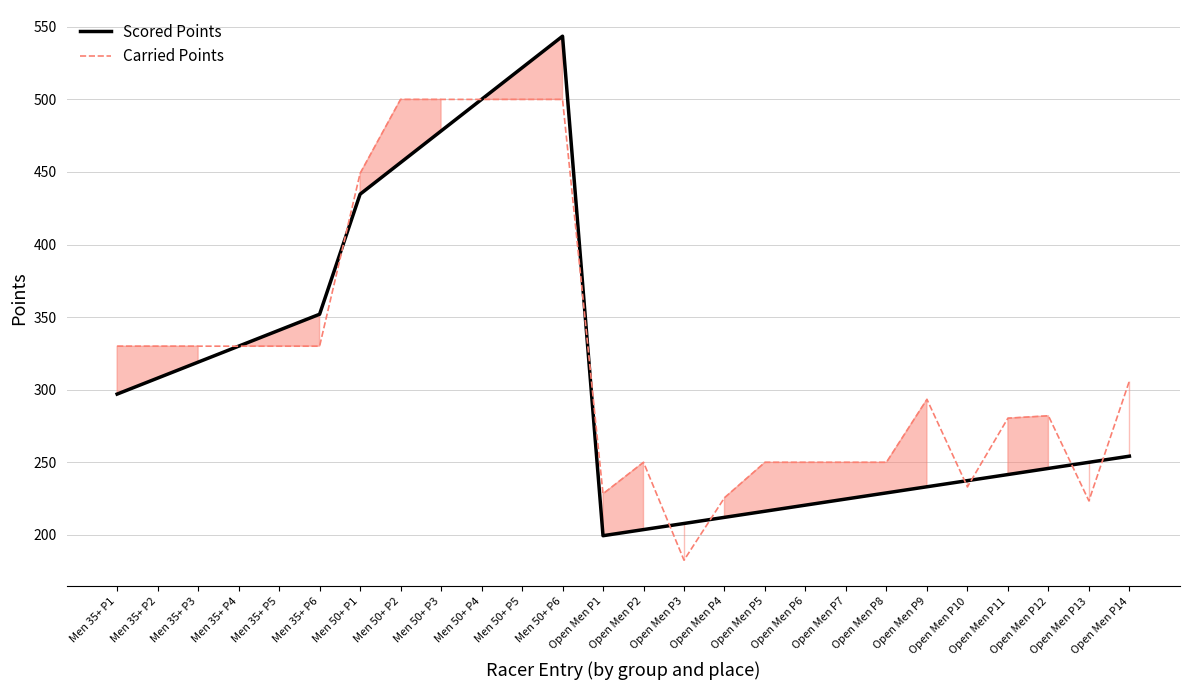

Reading right to left, extract all data points from this chart.

Scored Points: 254.2	250.0	245.8	241.6	237.4	233.2	228.9	224.7	220.5	216.3	212.1	207.9	203.7	199.4	543.5	521.8	500.0	478.2	456.5	434.7	352.0	341.0	330.0	319.0	308.0	297.0
Carried Points: 306.1	223.5	282.1	280.4	233.1	293.4	250.0	250.0	250.0	250.0	225.6	182.6	250.0	228.3	500.0	500.0	500.0	500.0	500.0	449.0	330.0	330.0	330.0	330.0	330.0	330.0